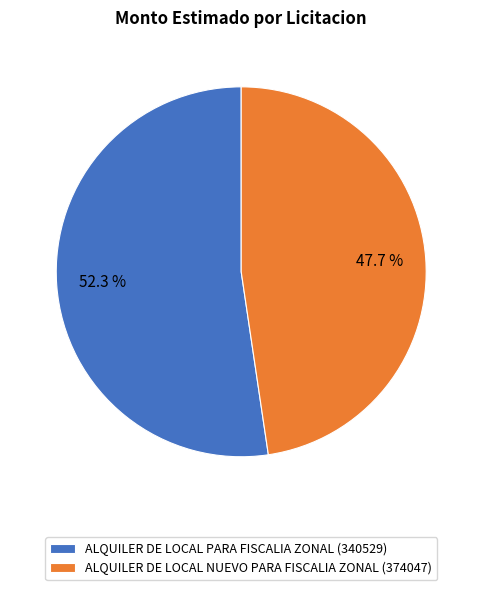

What is the majority slice?

ALQUILER DE LOCAL PARA FISCALIA ZONAL (340529)